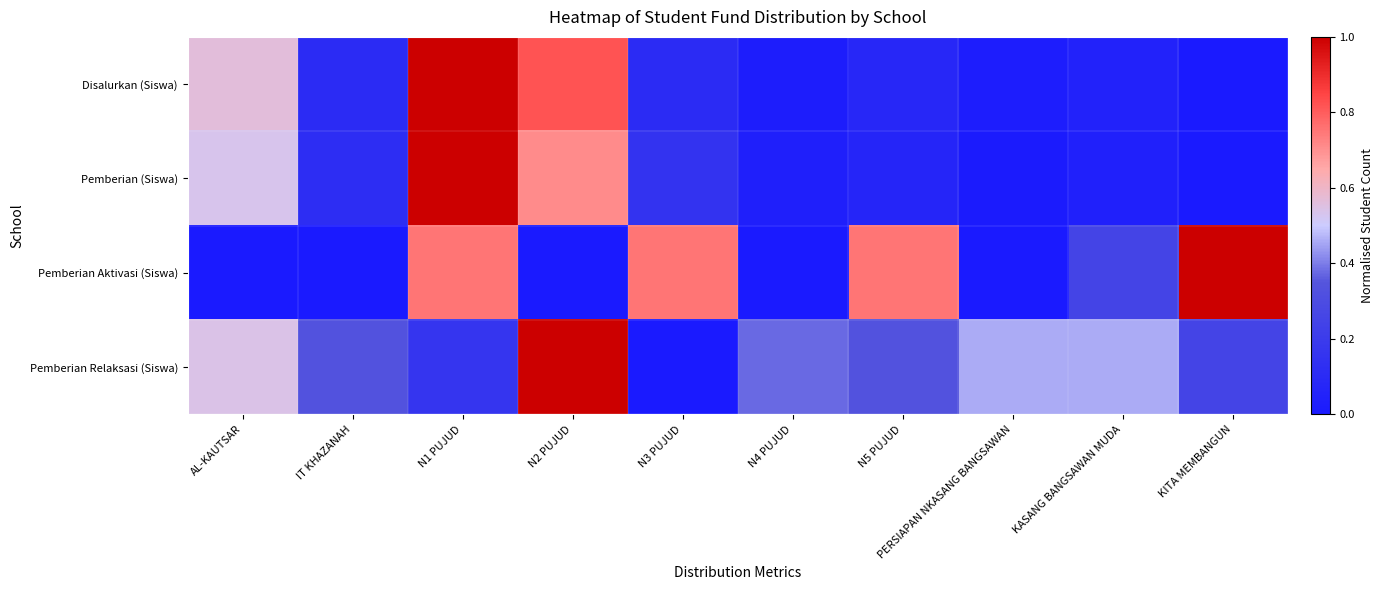

Between N2 PUJUD and KITA MEMBANGUN, which is larger?

N2 PUJUD